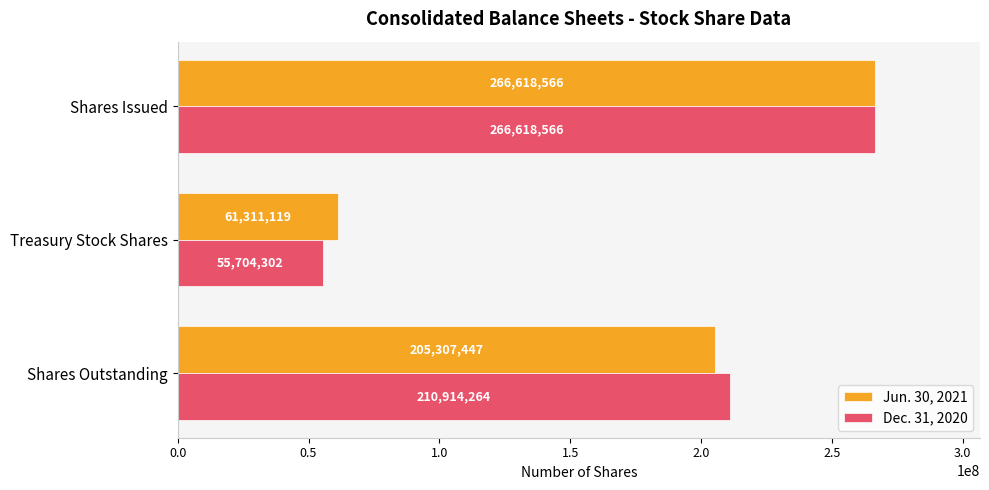

What is the spread (max minus min) of values at Shares Outstanding?

5606817